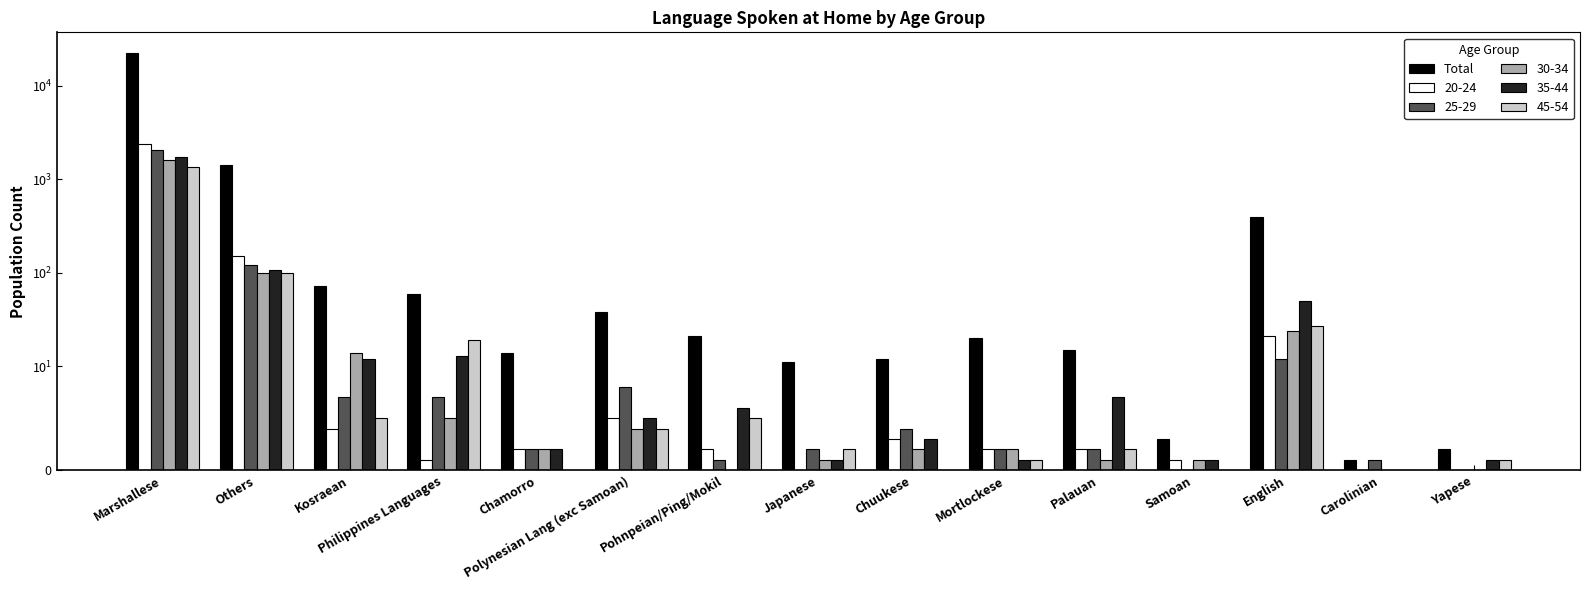

The chart shows a value of 21 at Chamorro. True or false?

False